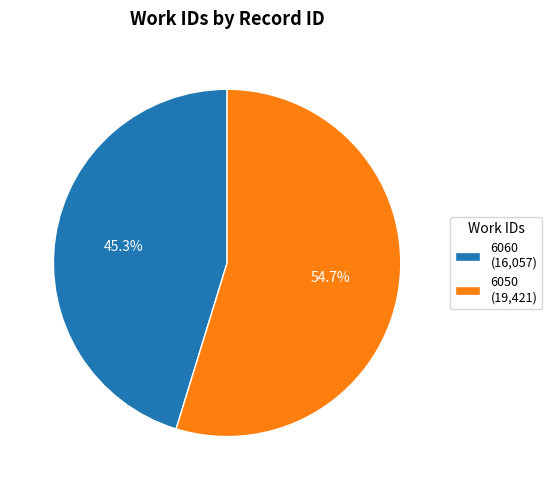

Do 6060 and 6050 together represent more than half of the pie?

Yes